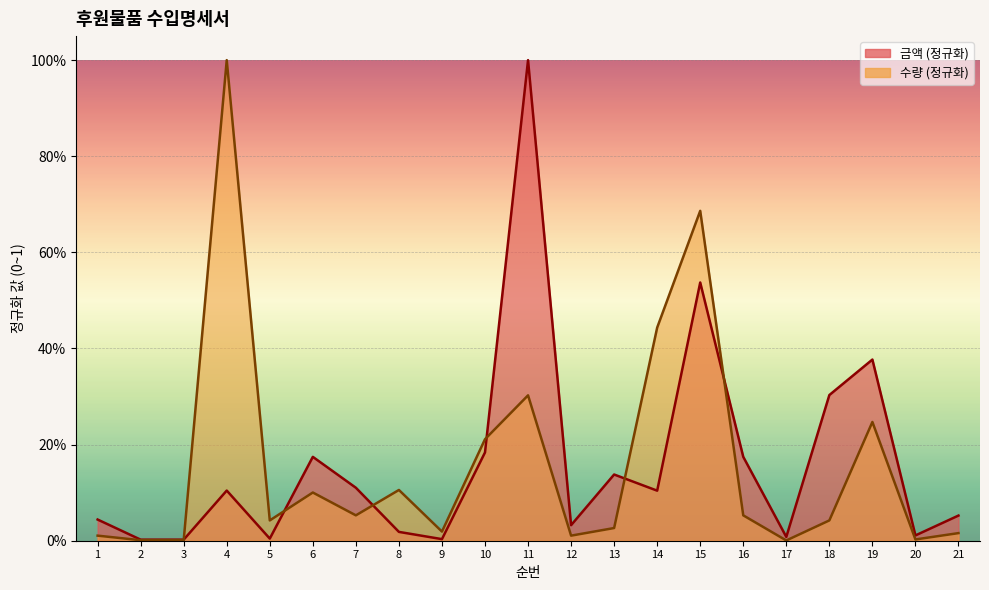

What is the sum of the 수량 values at 7 and 14?

0.5